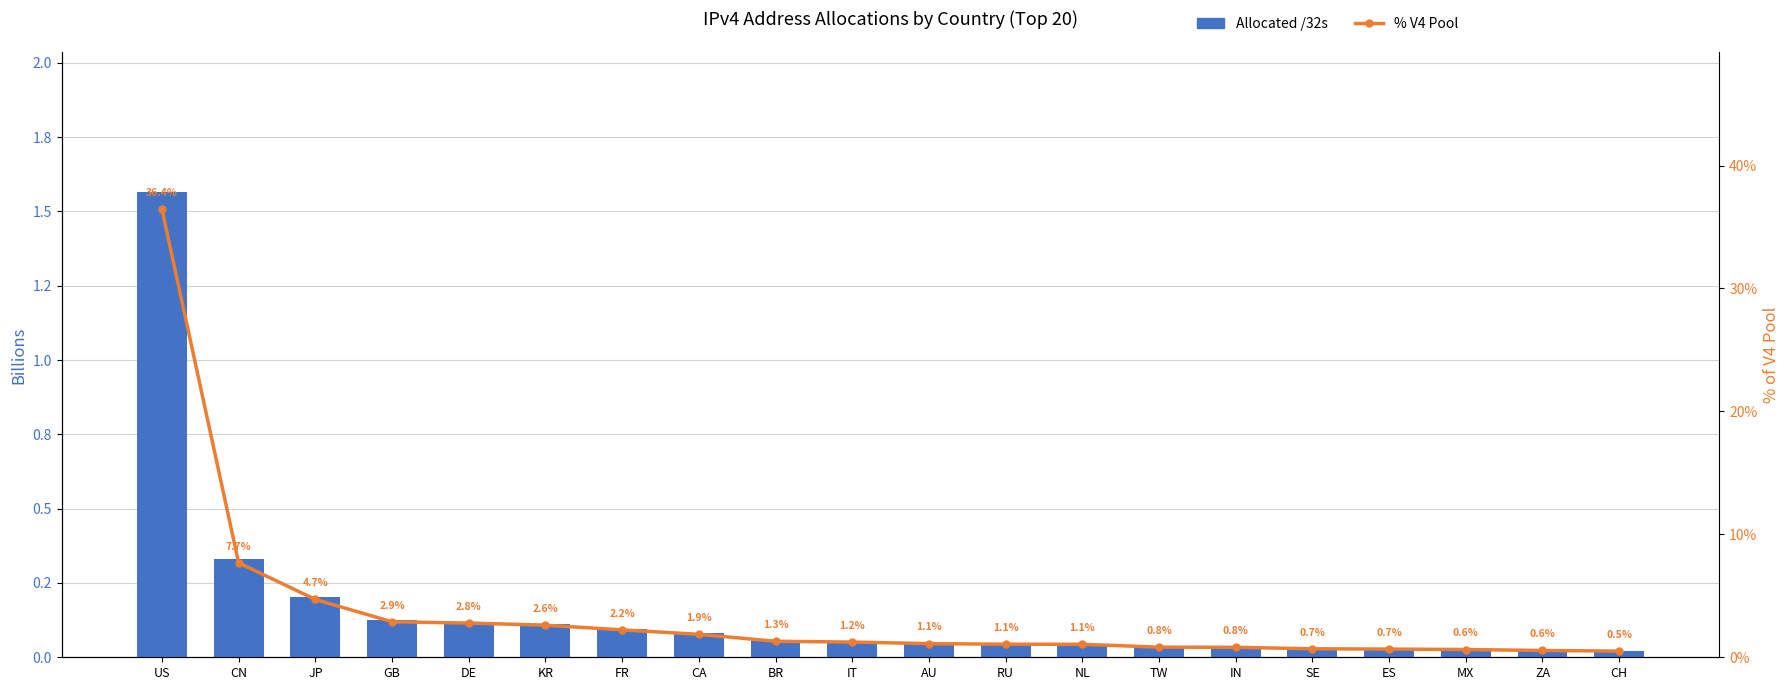

What position from the right is BR?

12